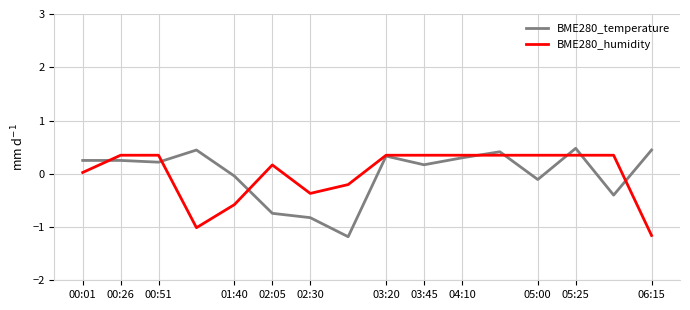

What is the maximum value shown in the chart?

0.5